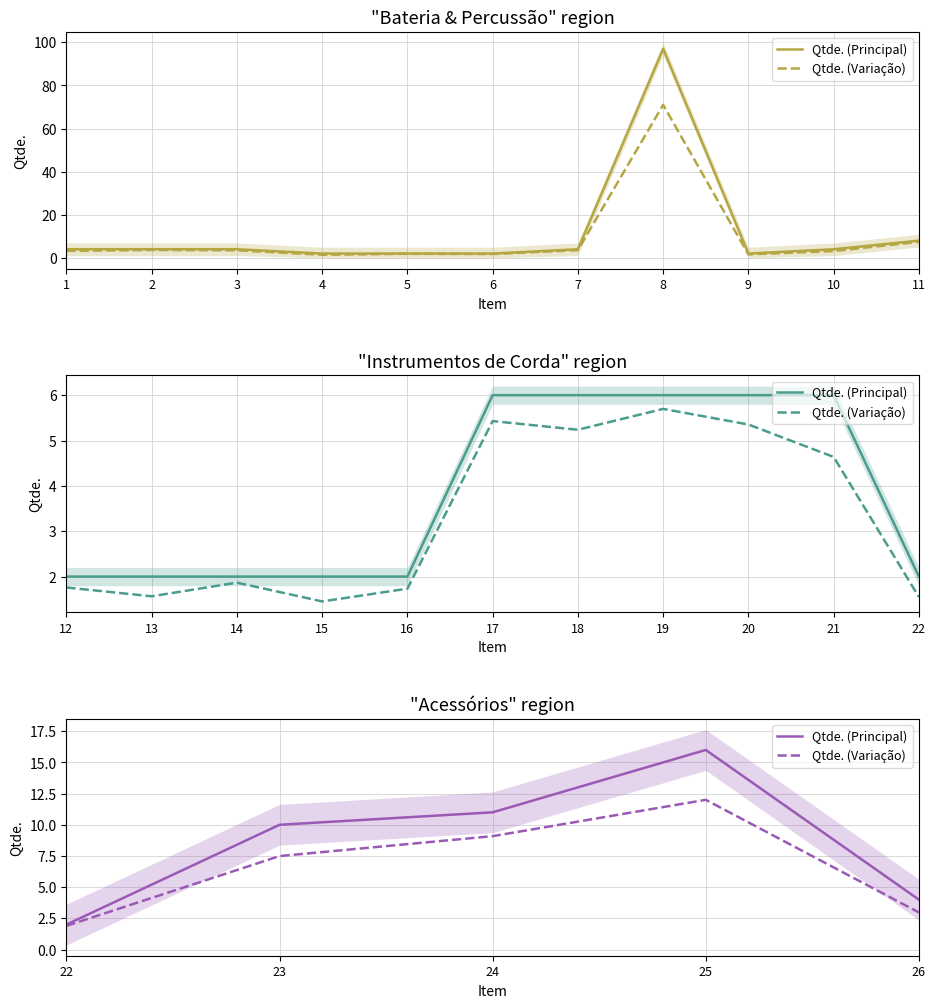

True or false: Qtde. (Principal) and Qtde. (Variação) intersect in this chart.

False